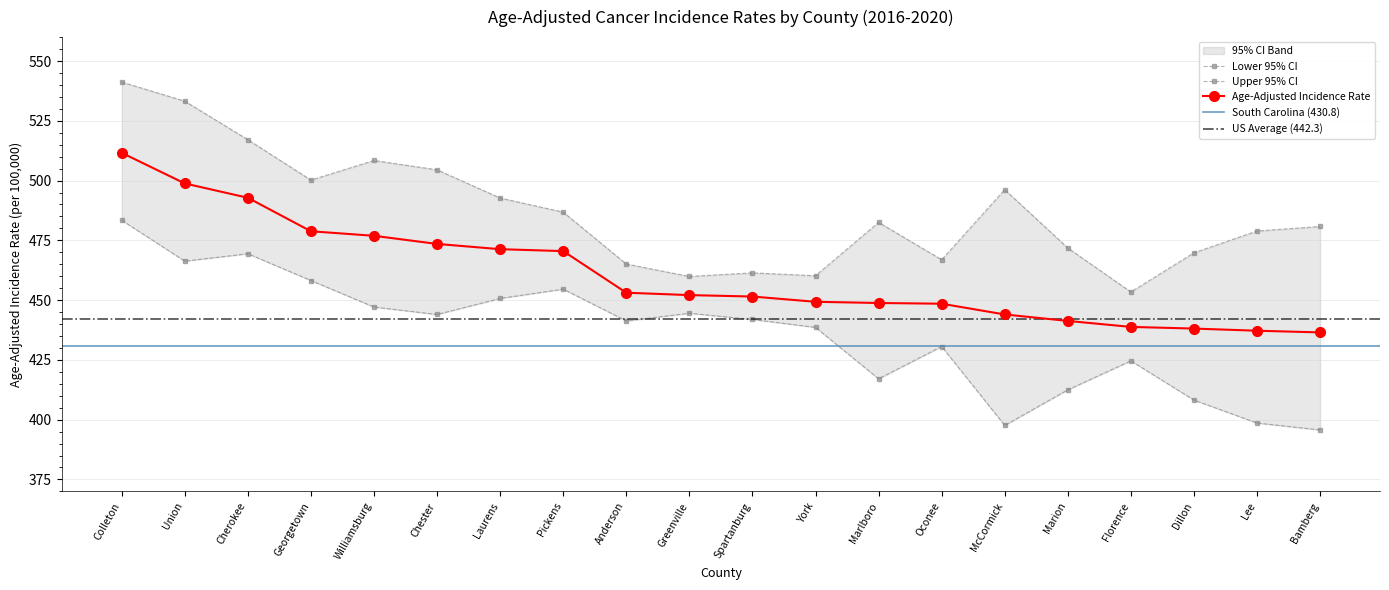

At which category is the sum across all series the highest?

Colleton